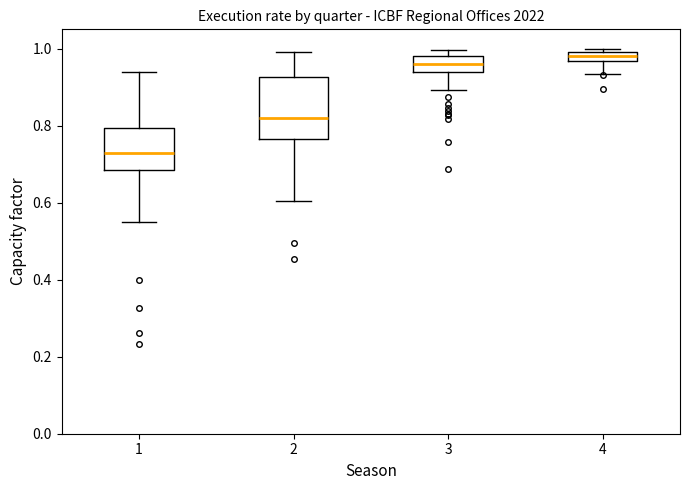

Comparing the boxes themselves (not the whiskers), which one is the tallest?

2